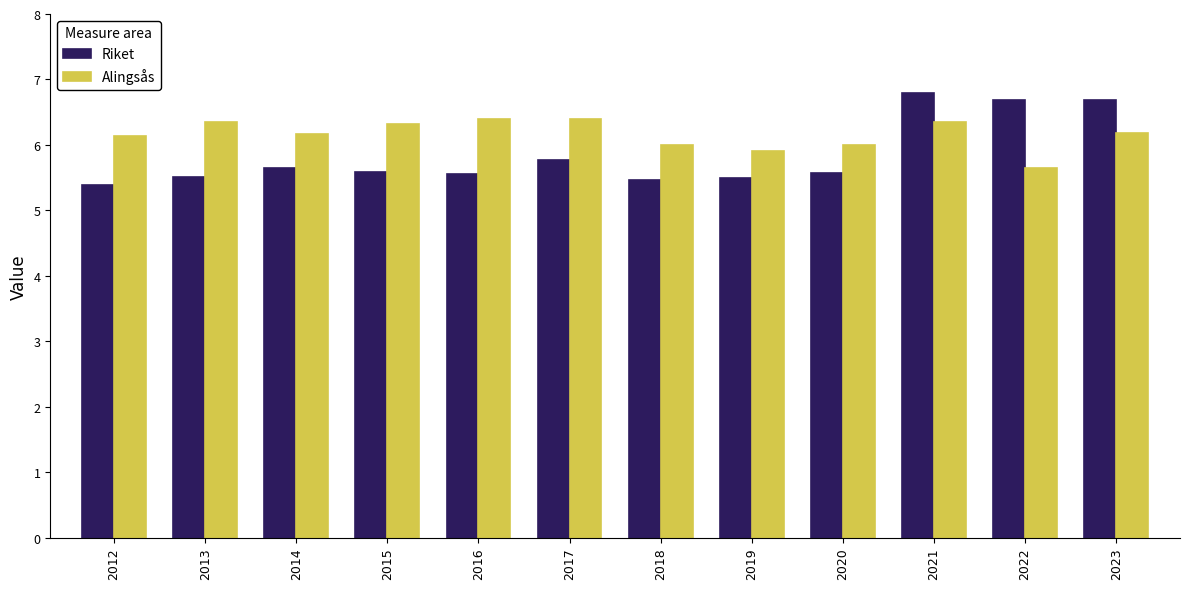

What is the difference between the maximum and second lowest values in the Alingsås series?

0.5